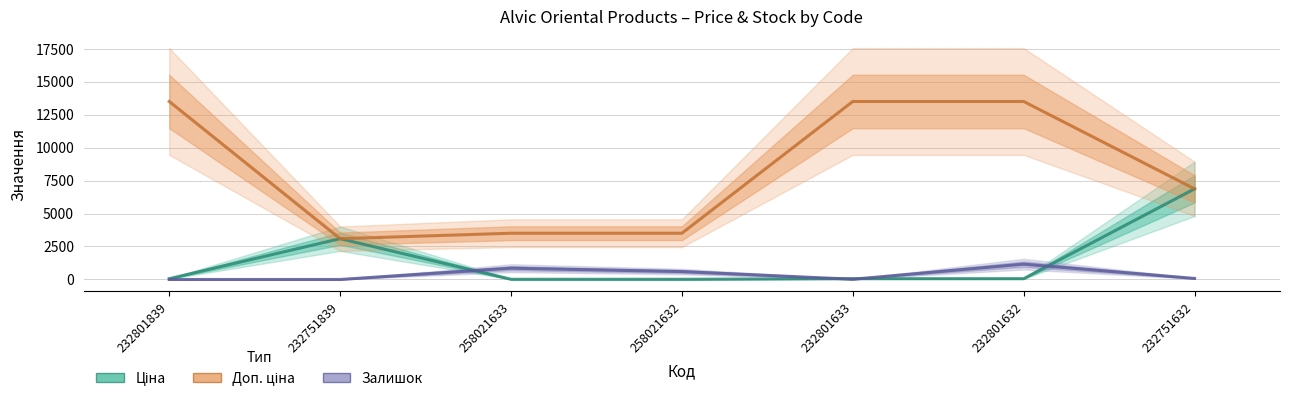

At which category is the sum across all series the highest?

232801632